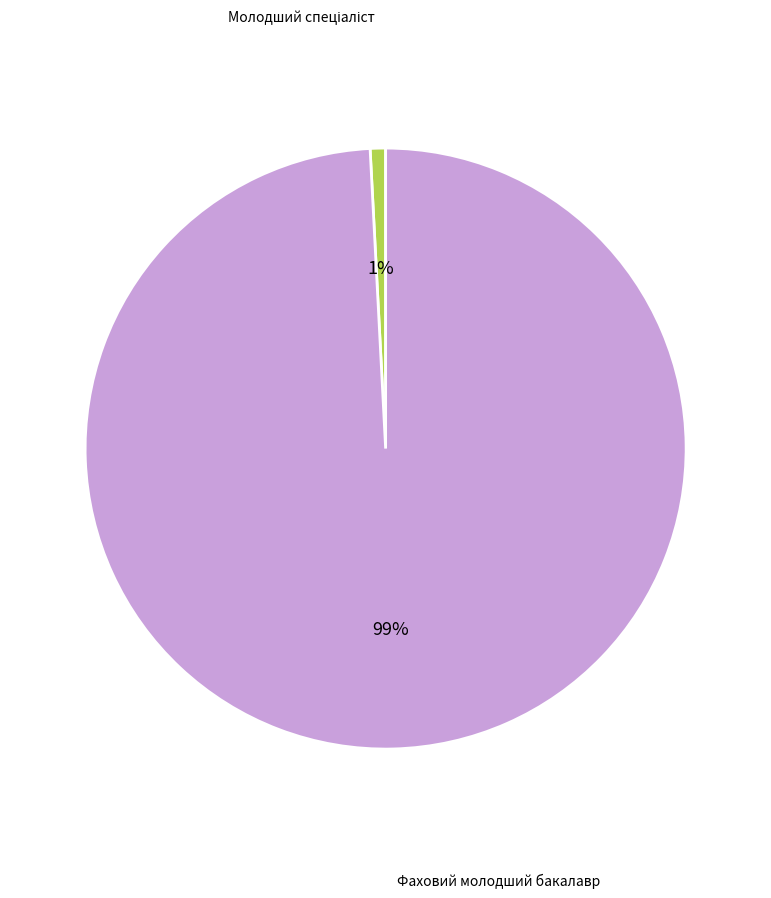

To the nearest percent, what is the average slice percentage?

50%